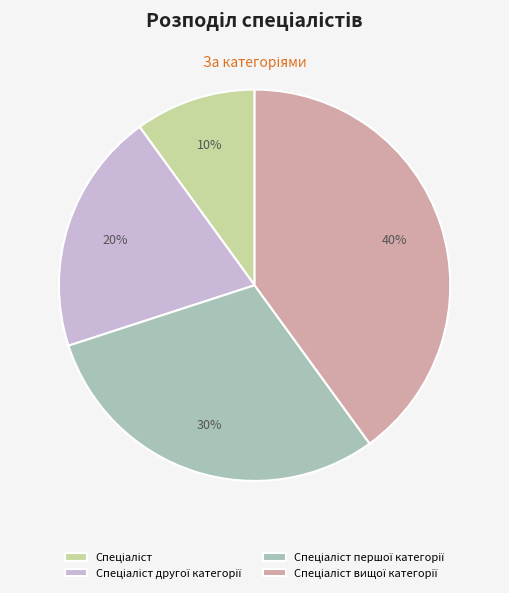

Does any single category account for the majority?

No